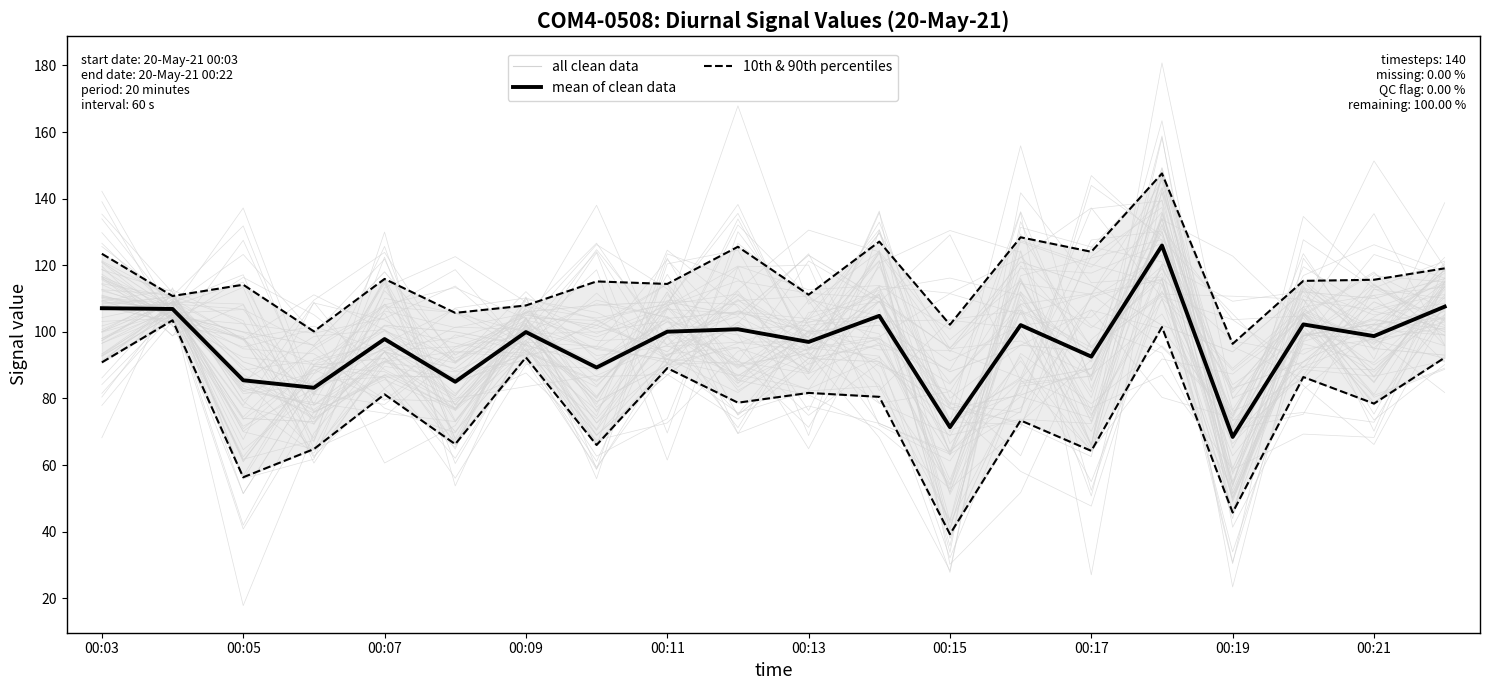

What position from the right is 00:03?

20